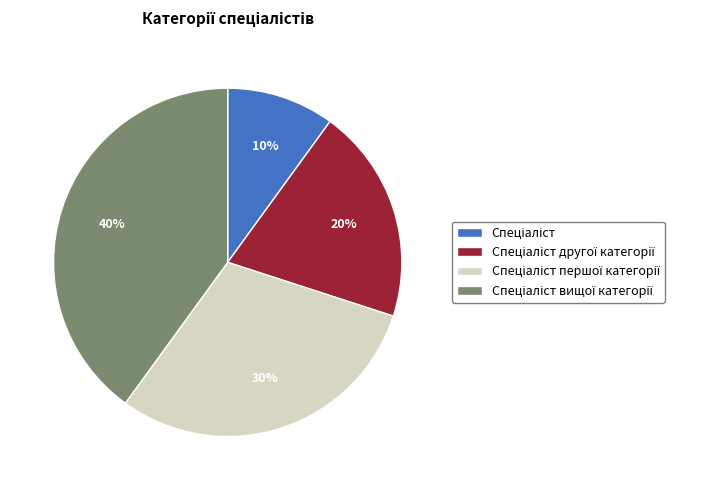

Is there any slice that represents more than half of the pie?

No